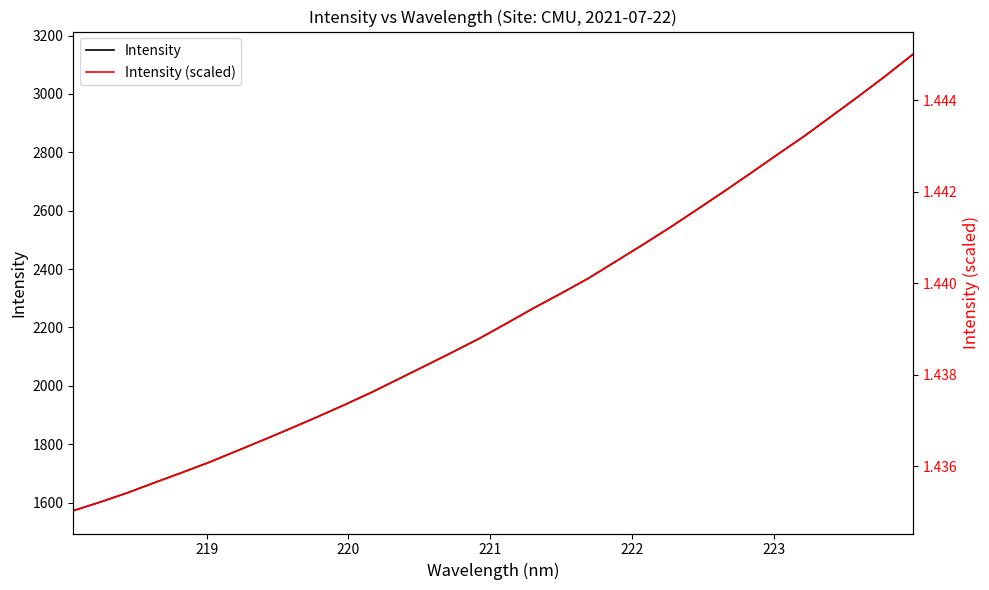

What is the lowest value of the Intensity series?

1572.5